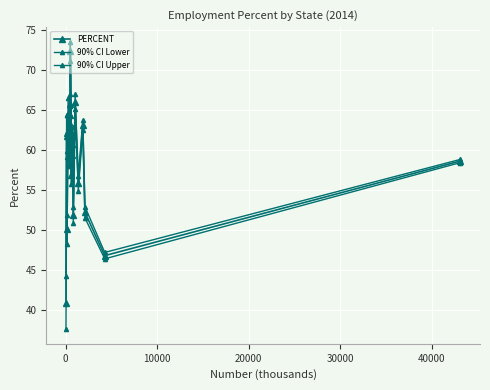

Does the chart have visible grid lines?

Yes